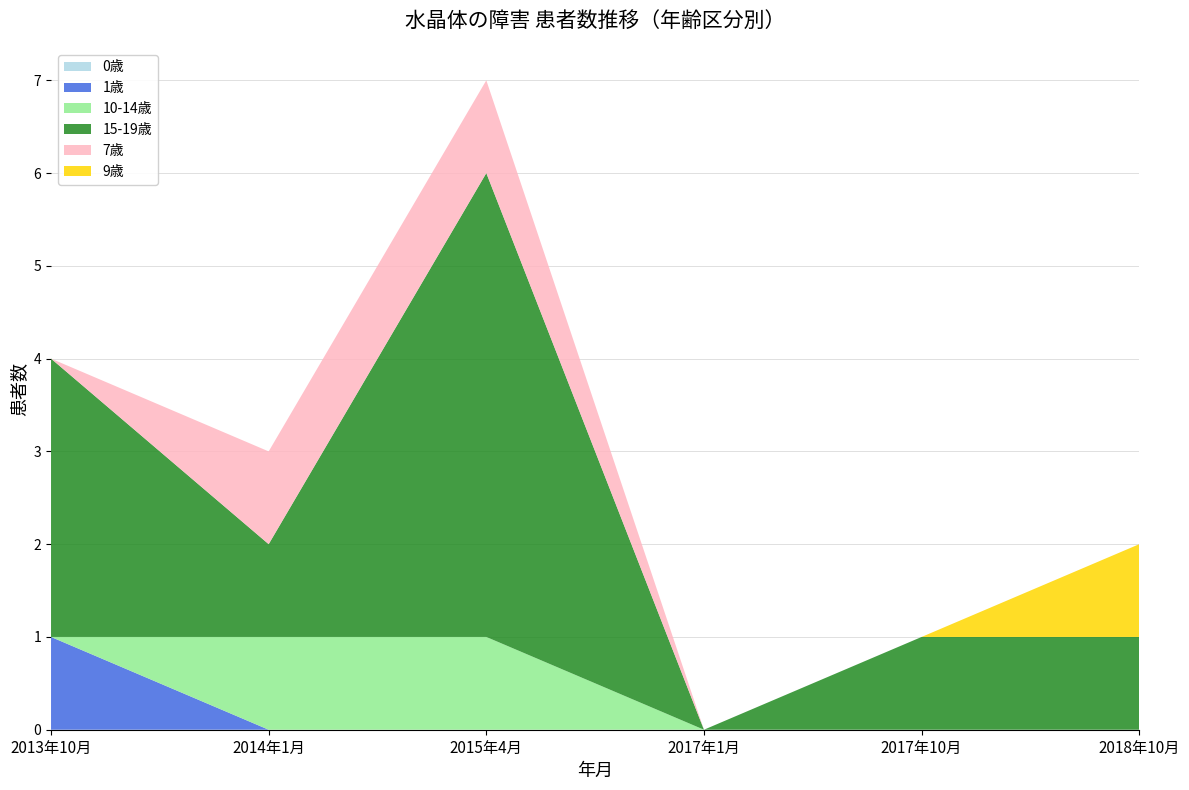

Reading right to left, list all the values displayed in this chart.

0歳: 0	0	0	0	0	0
1歳: 0	0	0	0	0	1
10-14歳: 0	0	0	1	1	0
15-19歳: 1	1	0	5	1	3
7歳: 0	0	0	1	1	0
9歳: 1	0	0	0	0	0